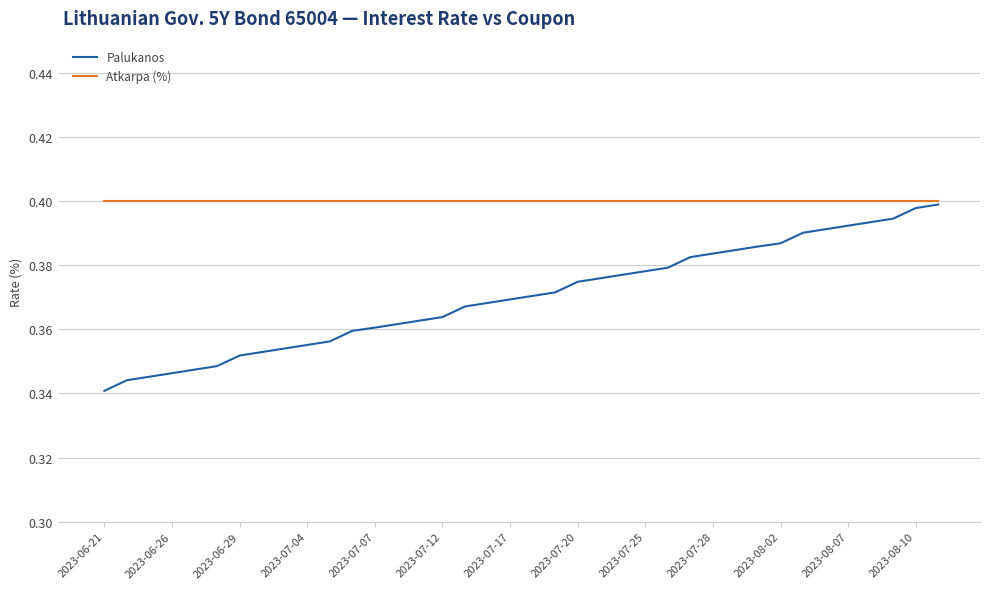

List the series in order of their overall mean, highest first.

Atkarpa (%), Palukanos